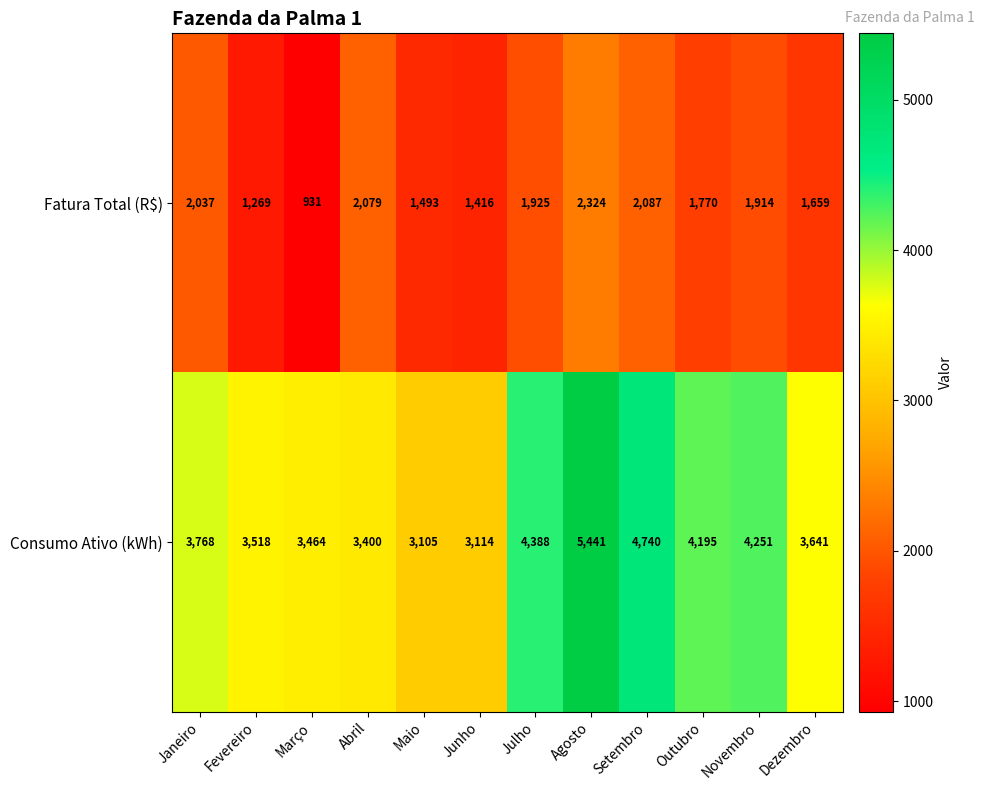

What is the difference between the highest and lowest values at Março?

2533